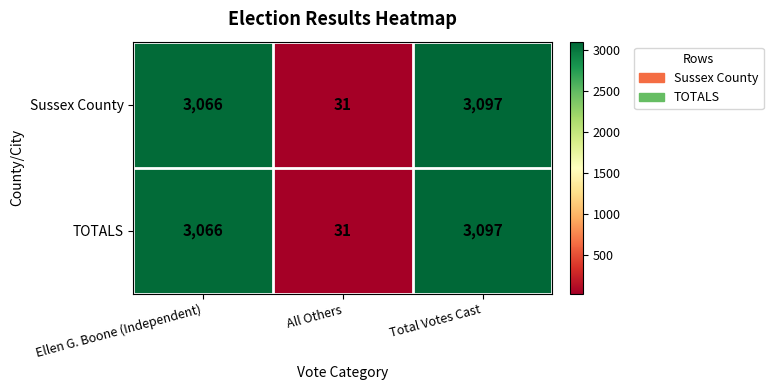

What is the difference between the Sussex County values at Ellen G. Boone (Independent) and All Others?

3035